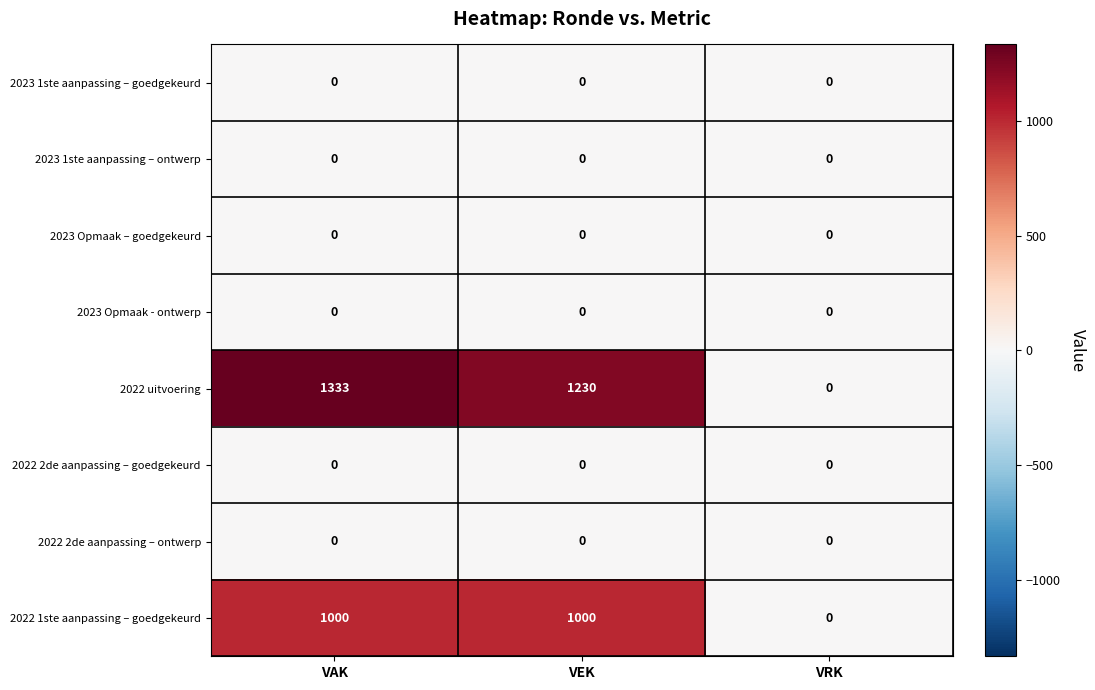

Which series has the largest total across all categories?

2022 uitvoering